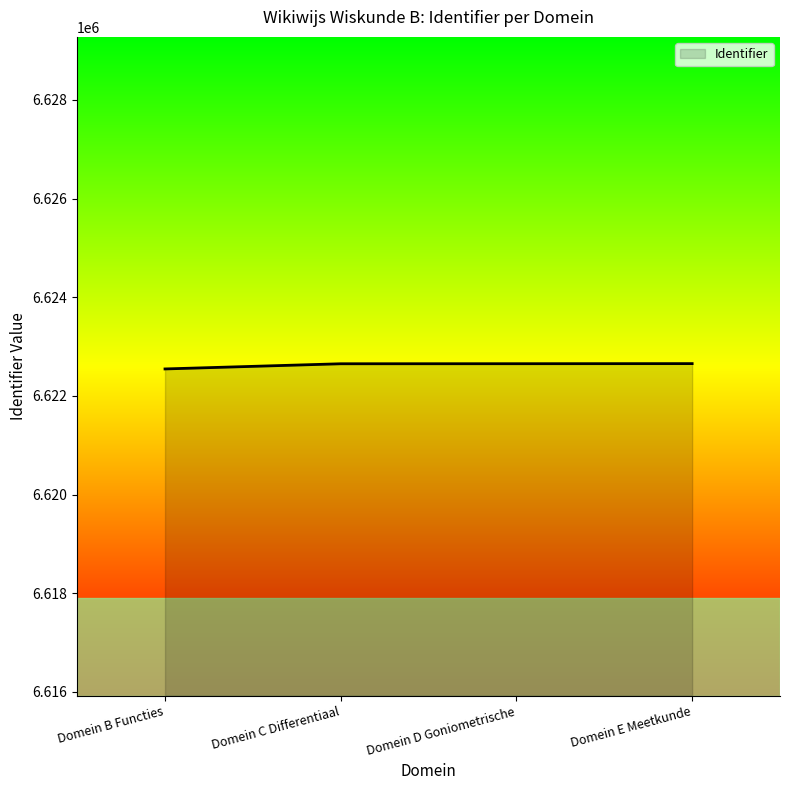

The value at Domein C Differentiaal is 8665699. True or false?

False